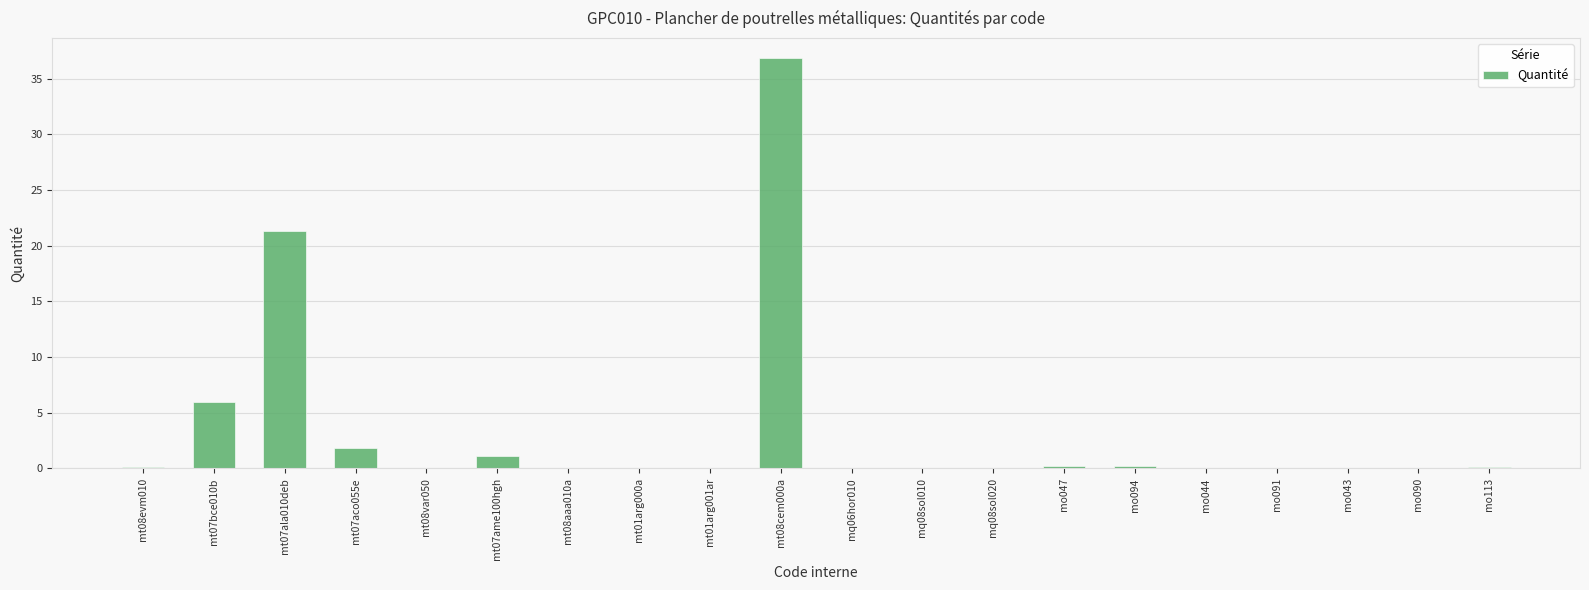

The value at mt01arg000a is 0.0. True or false?

True